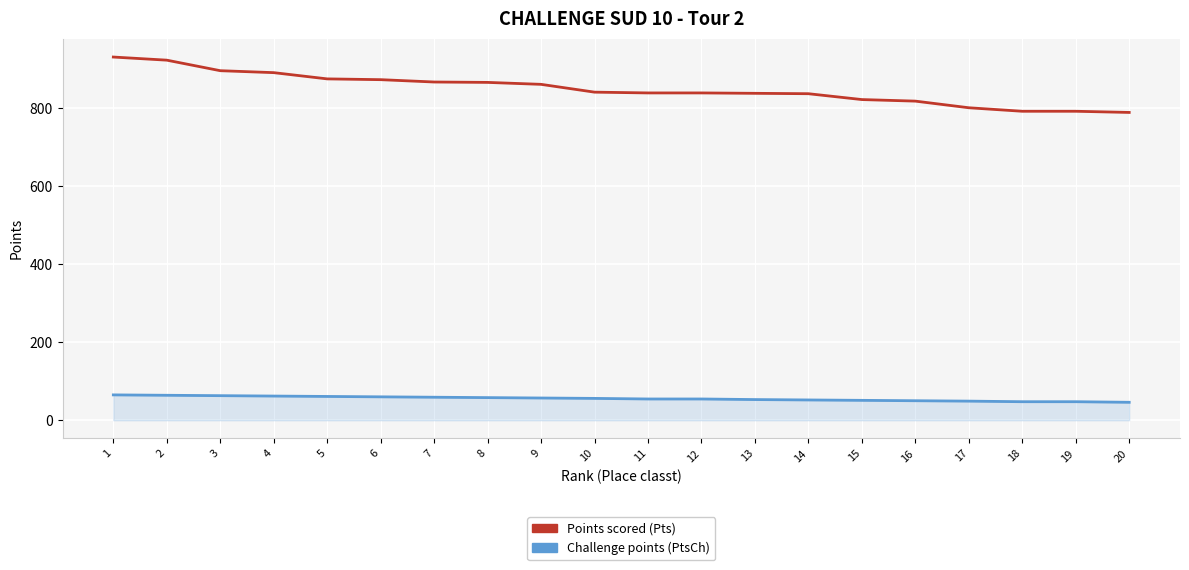

True or false: Points scored (Pts) and Challenge points (PtsCh) cross at least once.

False